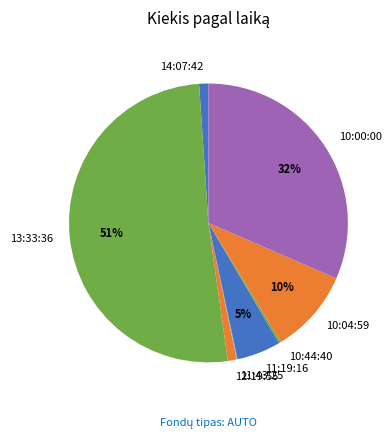

The 14:07:42 slice represents 1% of the pie. True or false?

True